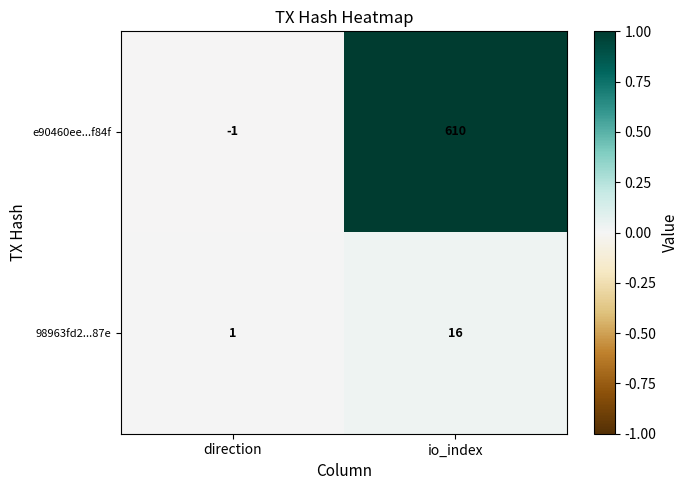

Which series changed the most between direction and io_index?

e90460ee...f84f